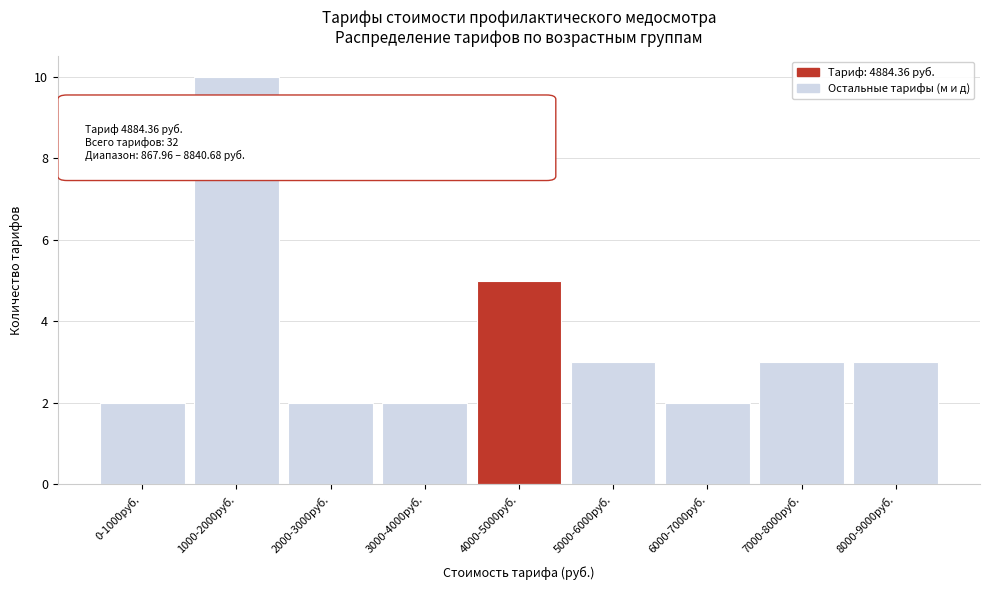

Reading left to right, extract all data points from this chart.

2	10	2	2	5	3	2	3	3